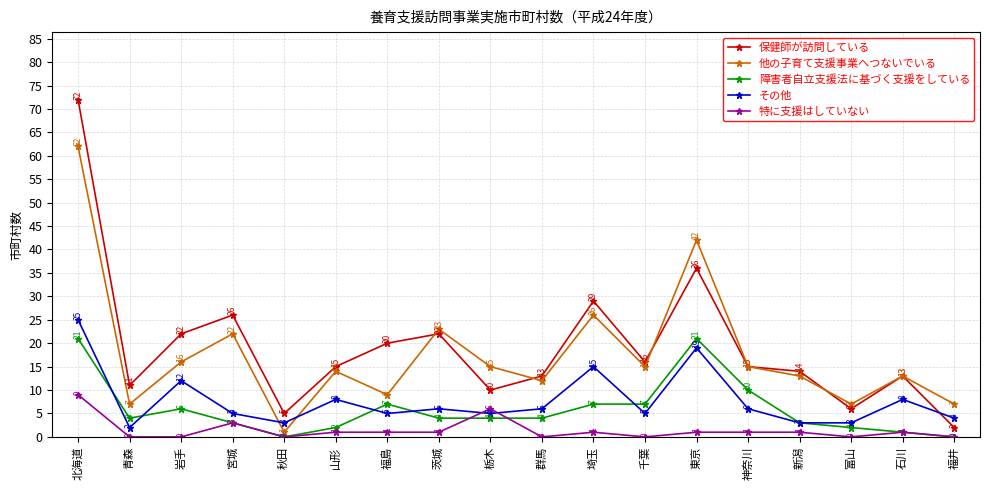

At which label does 保健師が訪問している reach its minimum?

福井